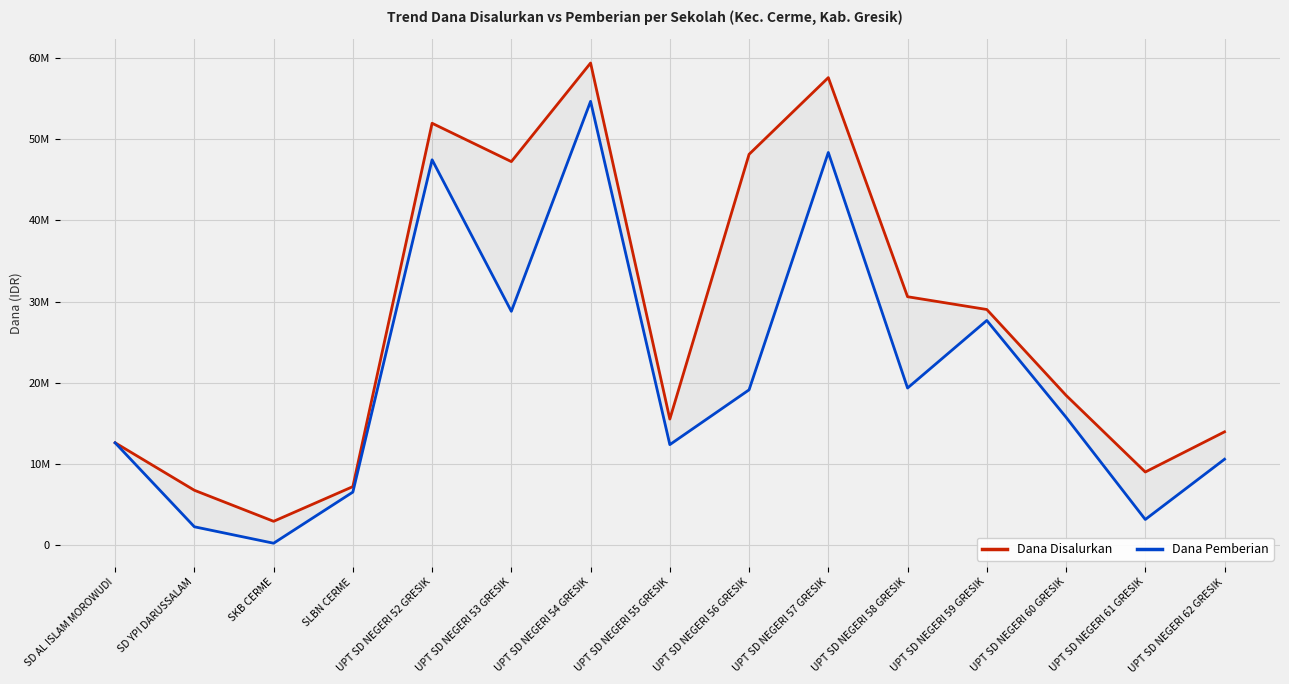

At which label does Dana Pemberian first exceed 15750000?

UPT SD NEGERI 52 GRESIK